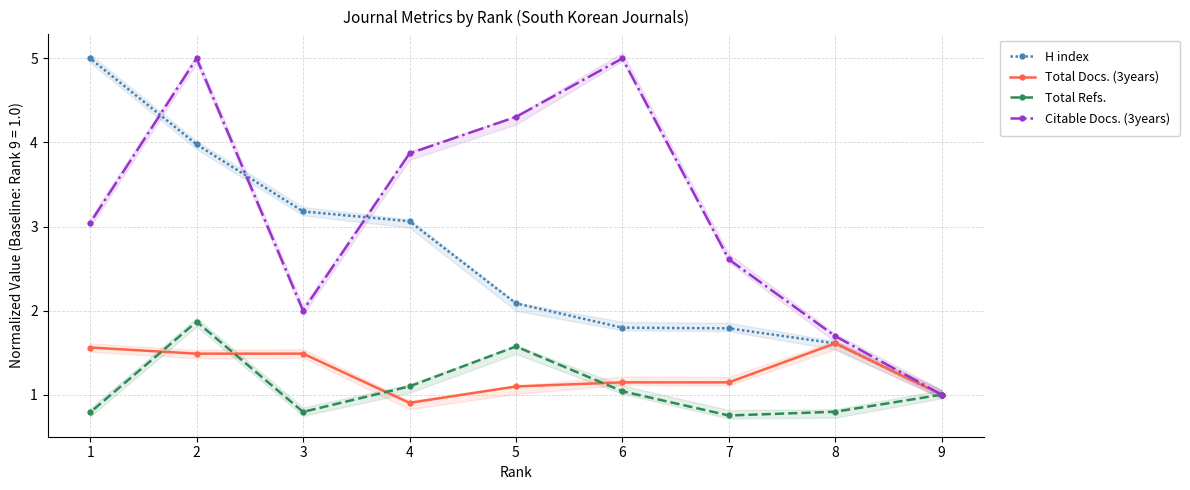

Rank the categories by Total Docs. (3years) value from highest to lowest.

8, 1, 3, 2, 7, 6, 5, 9, 4